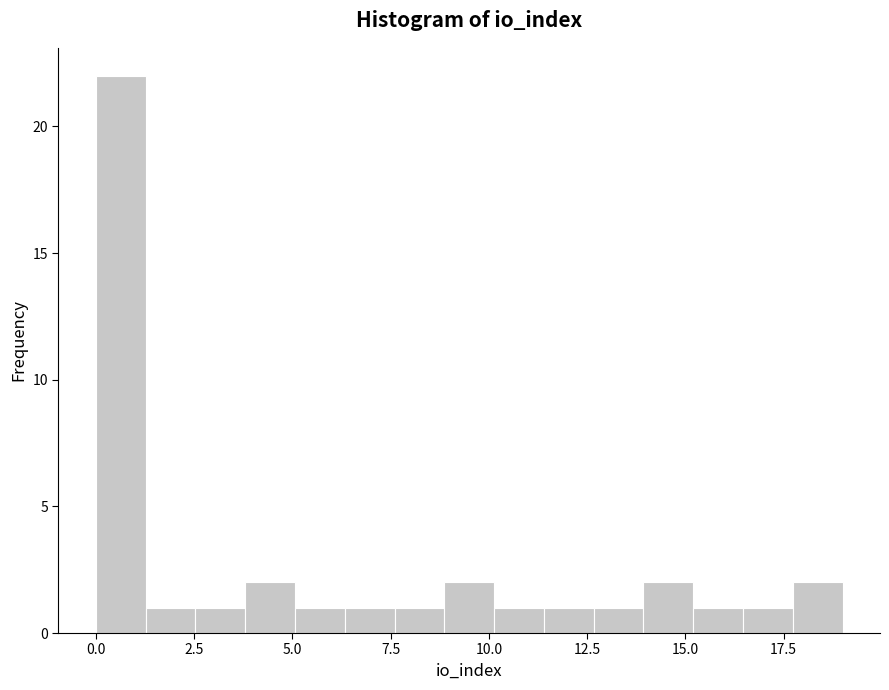

Around what value on the x-axis is the tallest bar? Give the approximate position of its centre, as read against the axis.

0.5